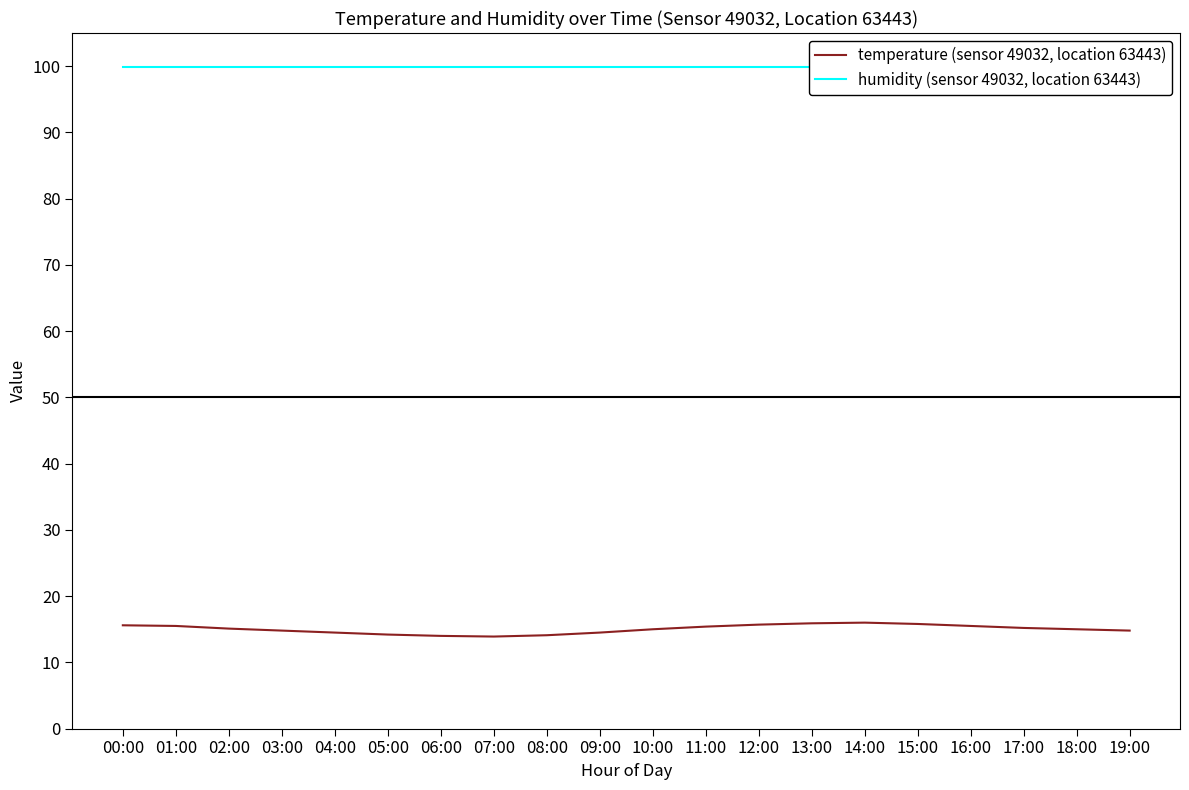

True or false: temperature (sensor 49032, location 63443) and humidity (sensor 49032, location 63443) intersect in this chart.

False